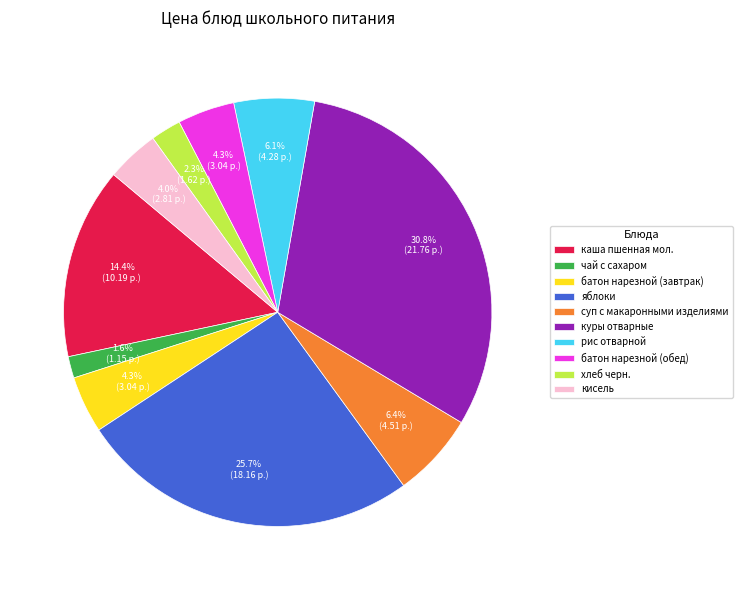

Which category has the smallest portion of the pie?

чай с сахаром